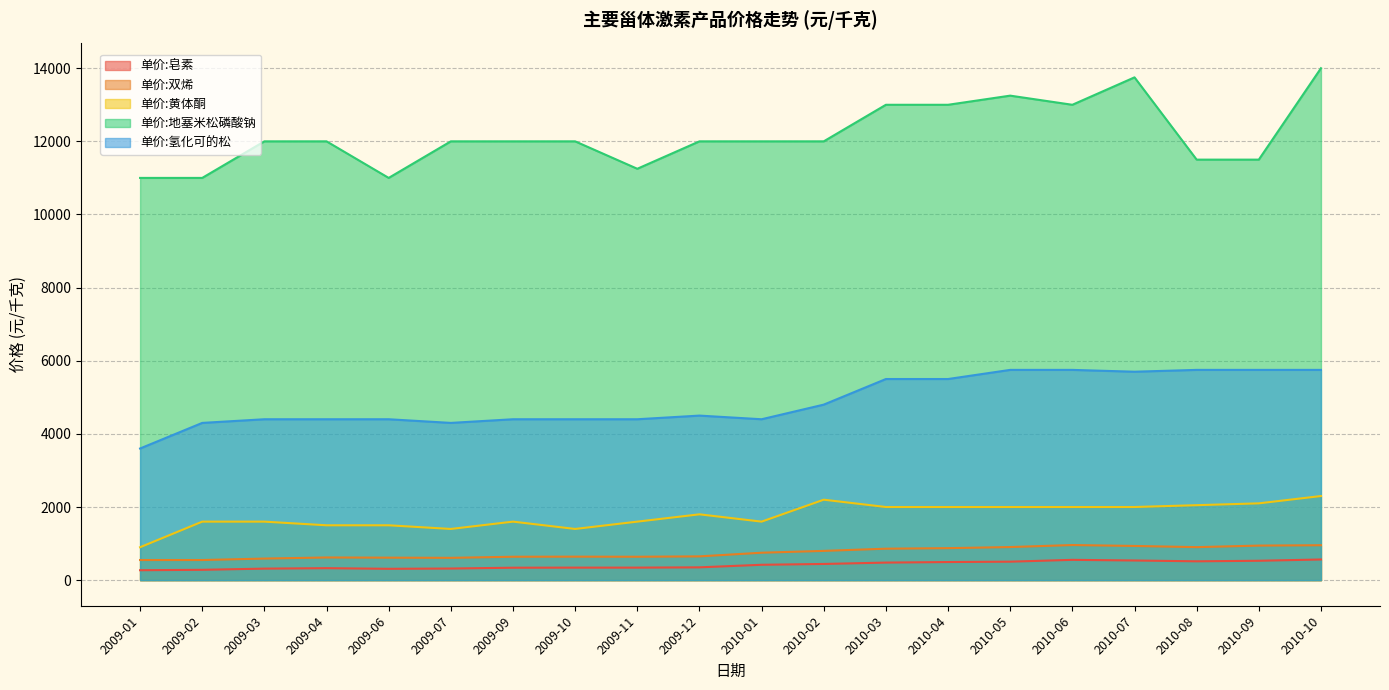

List the series in order of their peak value, highest first.

单价:地塞米松磷酸钠, 单价:氢化可的松, 单价:黄体酮, 单价:双烯, 单价:皂素